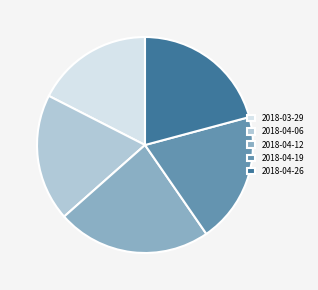

How many segments does this pie chart have?

5